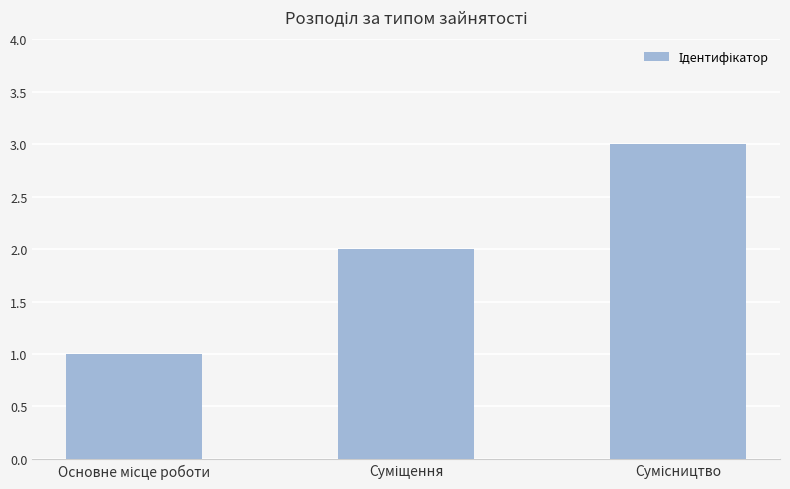

What is the sum of all values?

6